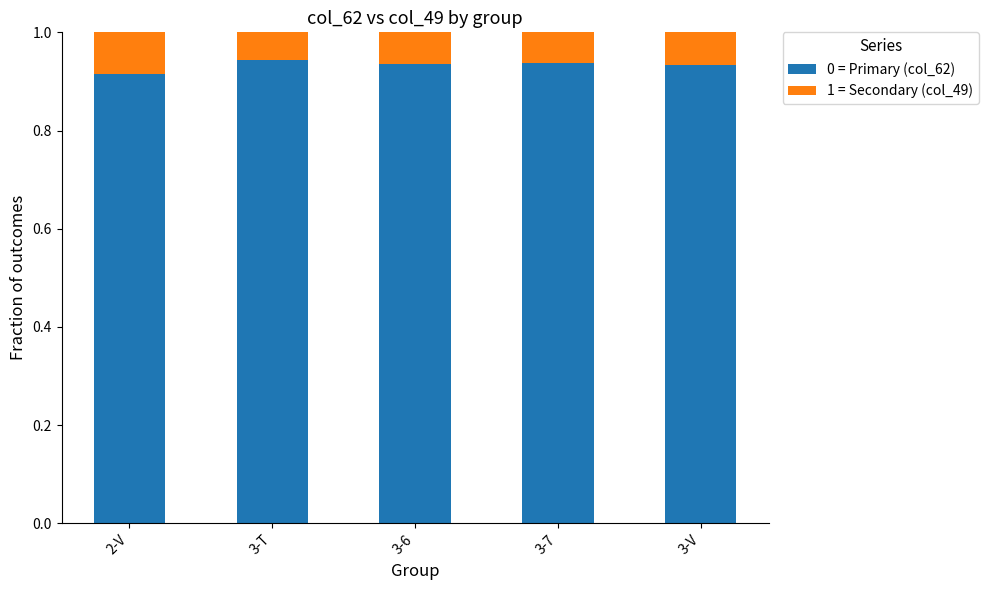

Are the bars grouped side by side (vs. stacked)?

No